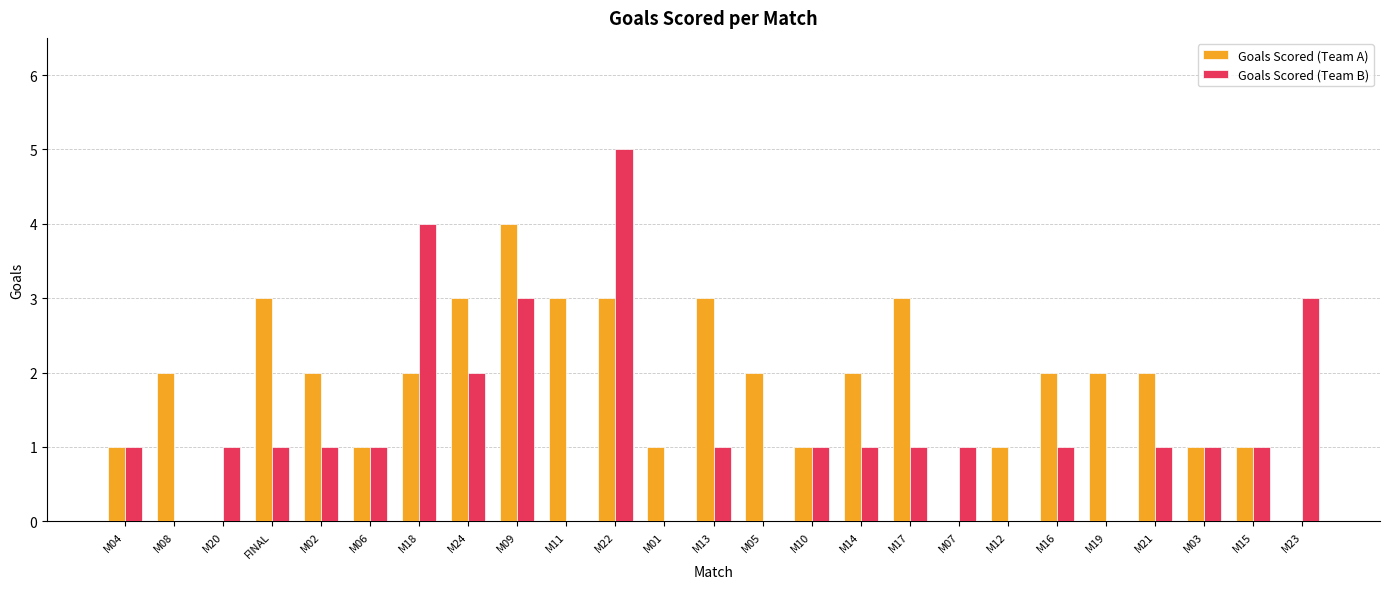

What is the sum of all Goals Scored (Team A) values?

45